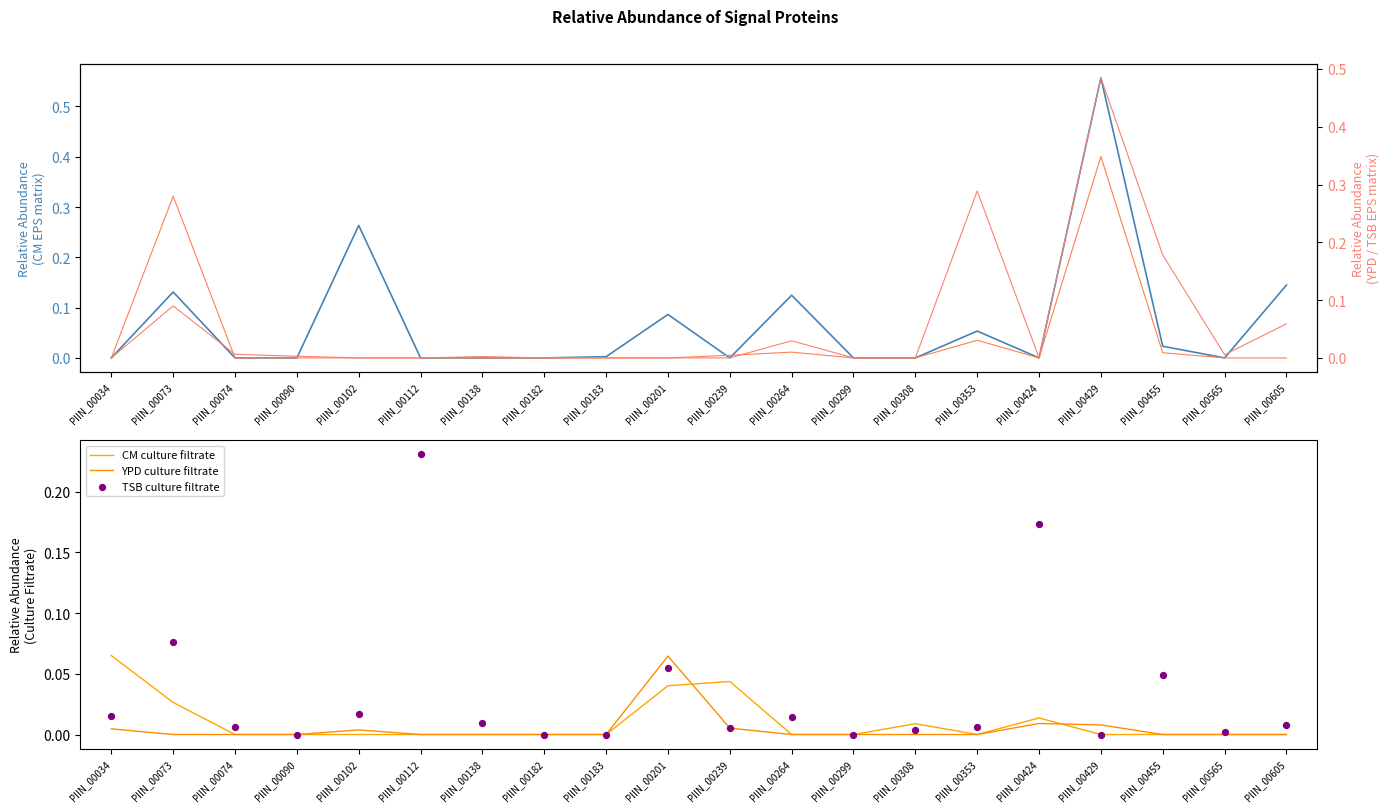

Which series contains the lowest Y value?

CM EPS matrix